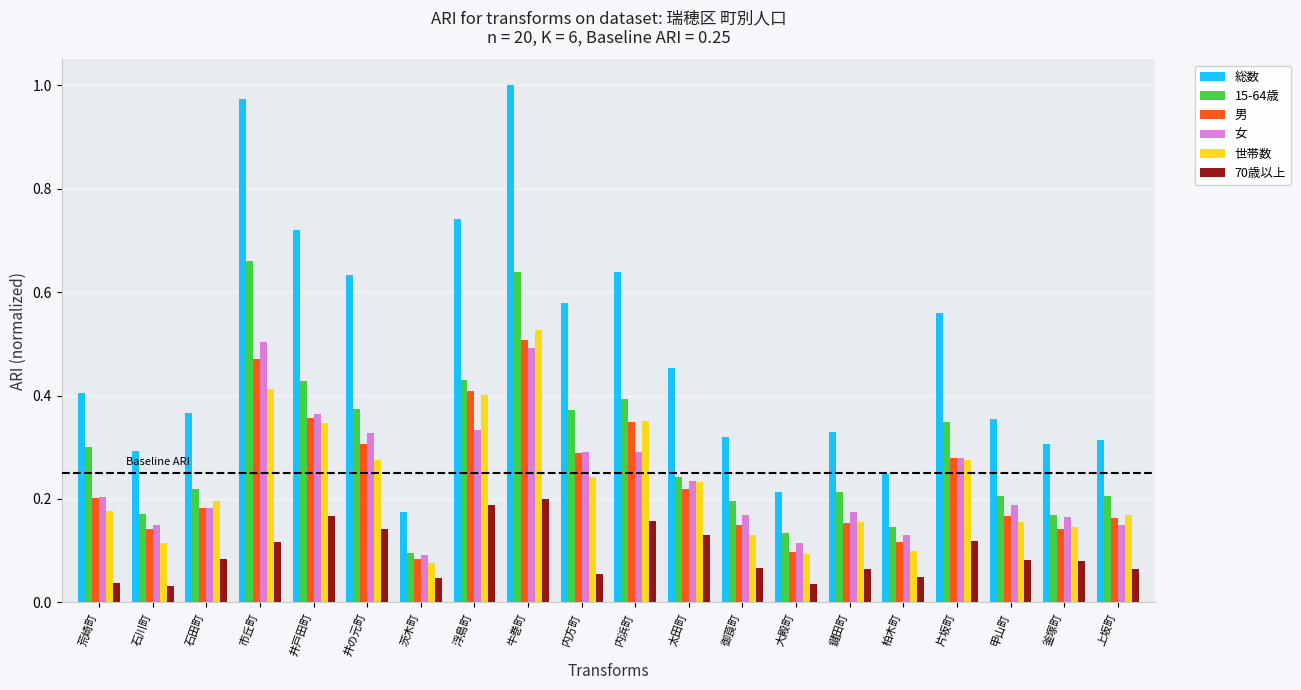

Is the value of 70歳以上 at 市丘町 greater than the value of 15-64歳 at 御莨町?

No